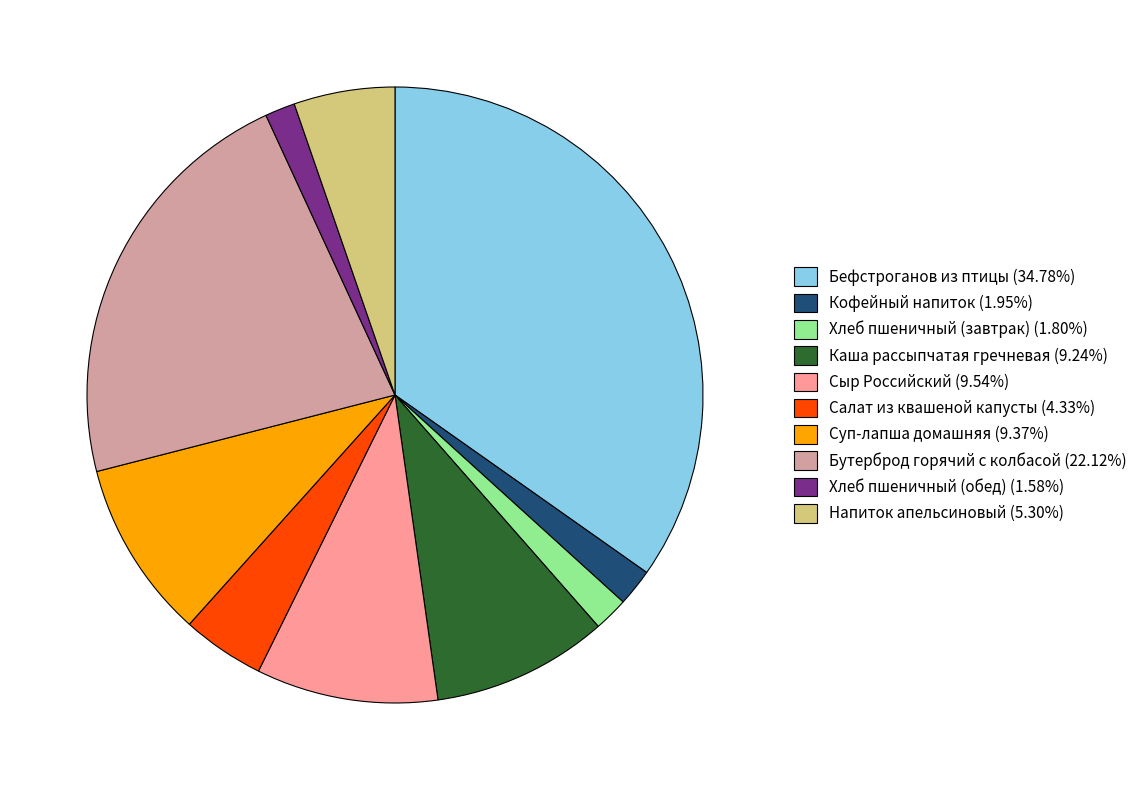

What is the largest slice in the pie chart?

Бефстроганов из птицы